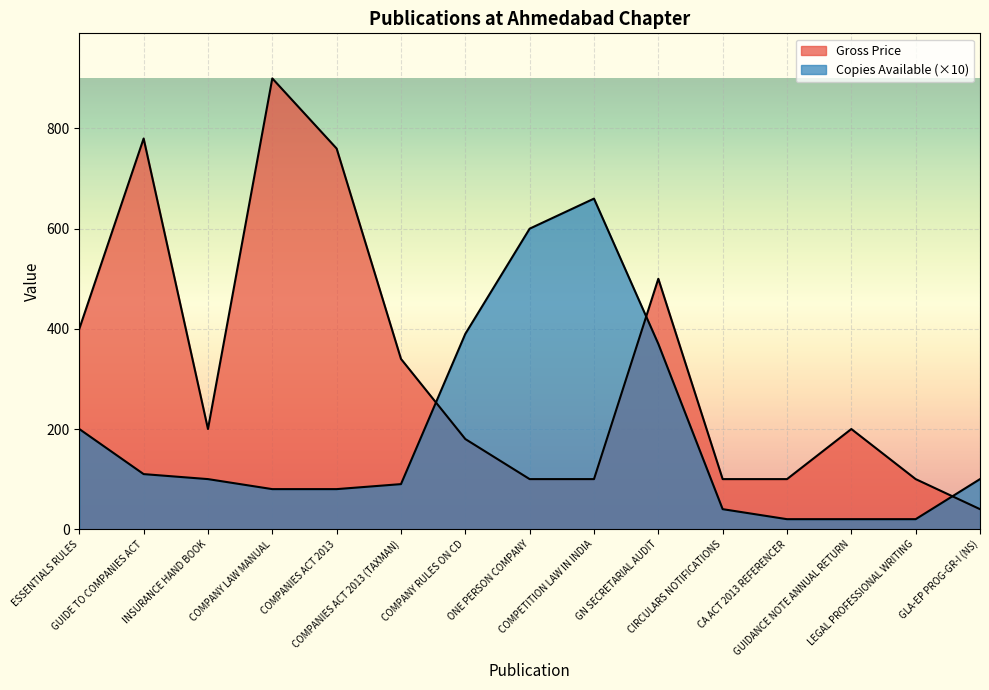

What is the maximum value shown in the chart?

900